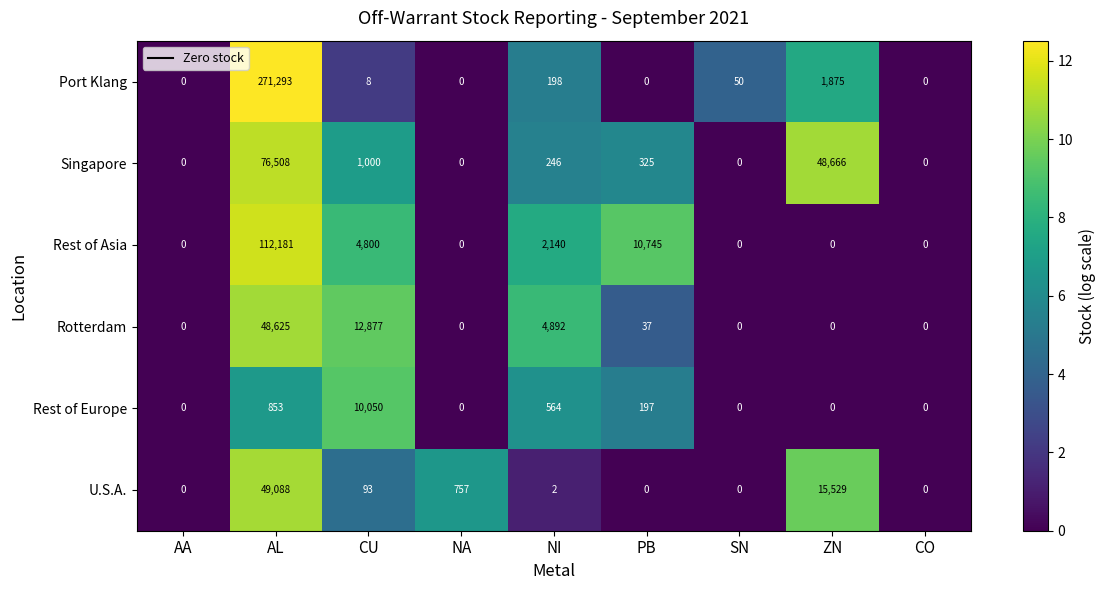

Which series has the largest total across all categories?

Port Klang